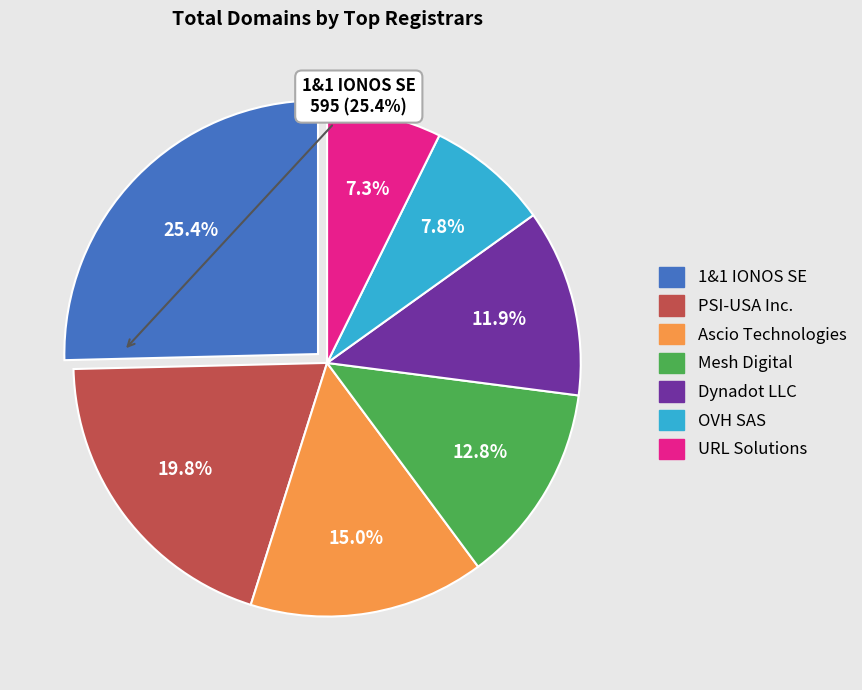

Approximately how many times larger is the value at Mesh Digital compared to OVH SAS?

1.6